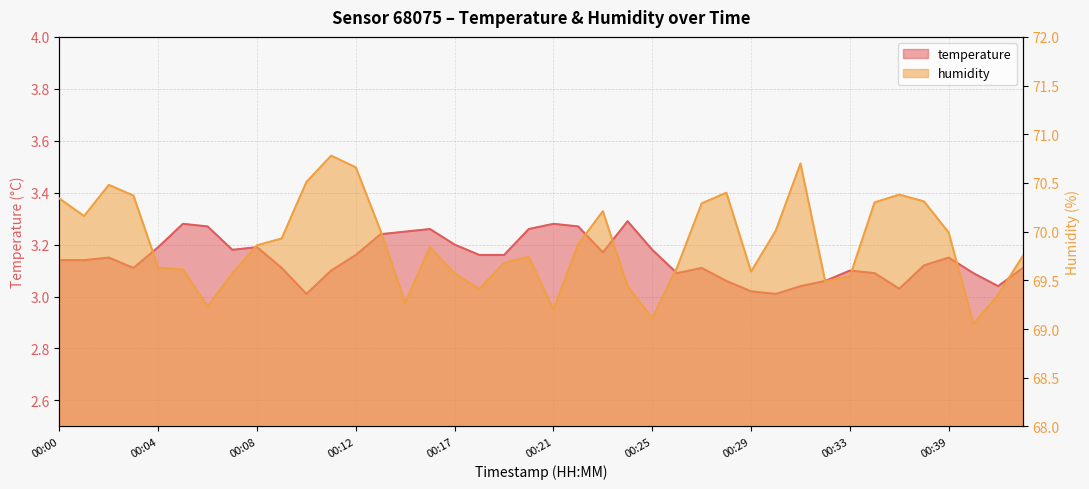

At which category does humidity reach its first local peak?

00:02